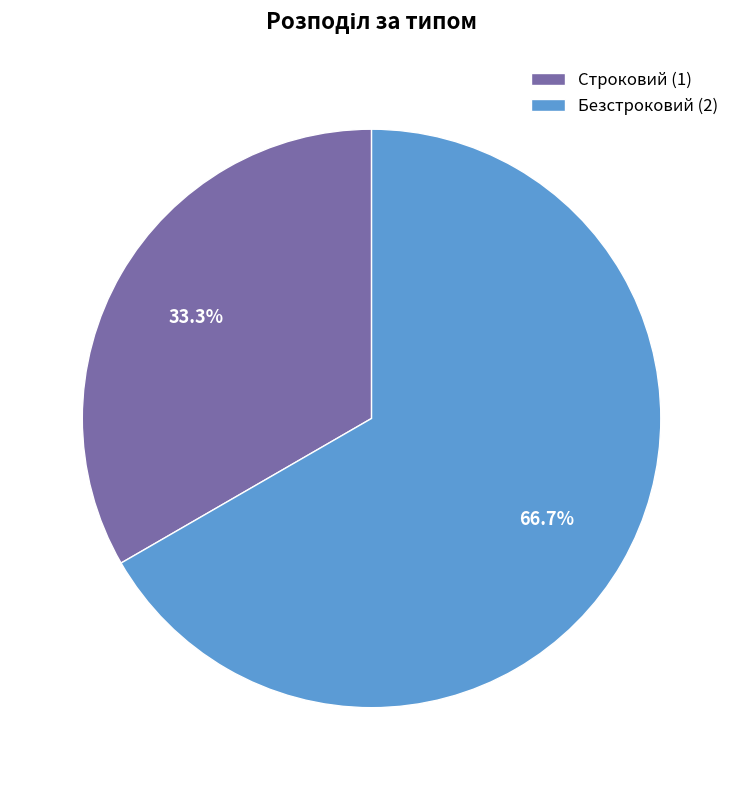

What is the majority slice?

Безстроковий